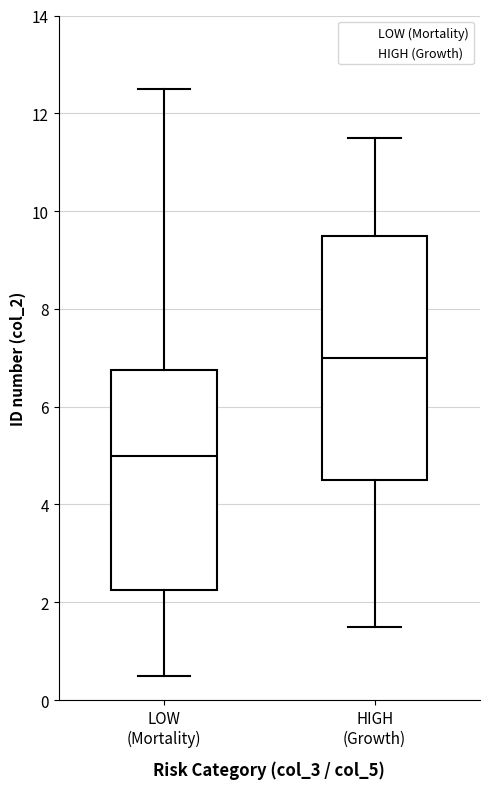

Which box has the lowest median line?

LOW (Mortality)